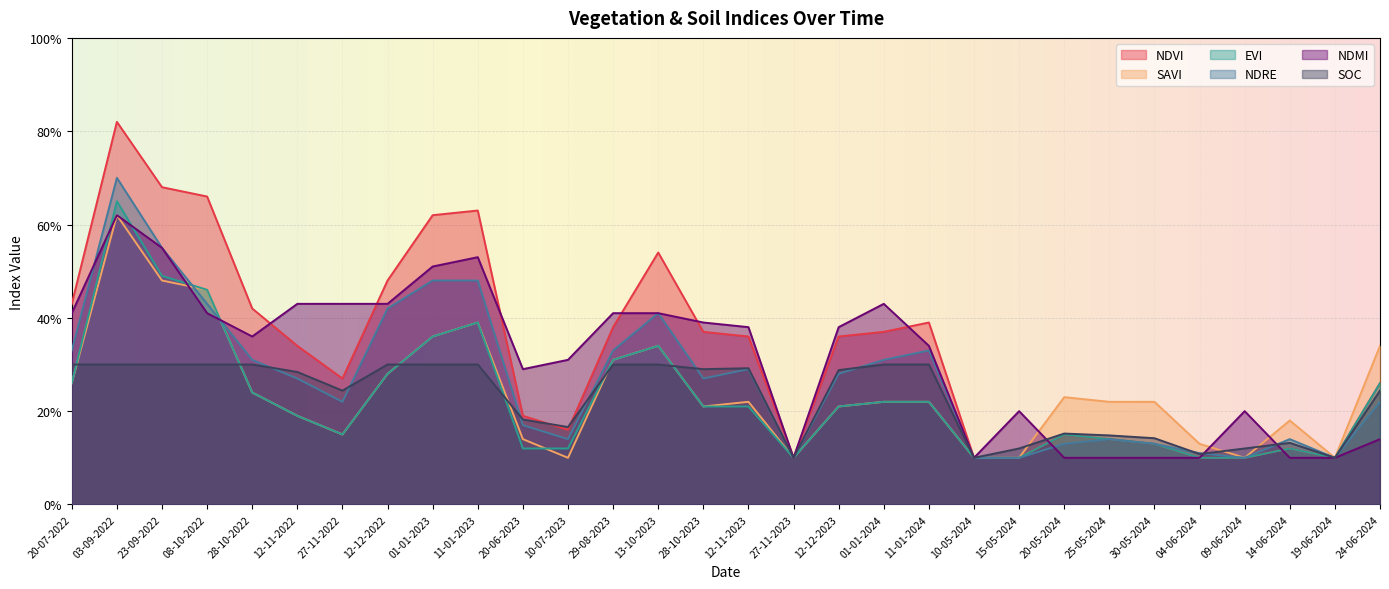

What are all the series names shown in the legend?

NDVI, SAVI, EVI, NDRE, NDMI, SOC